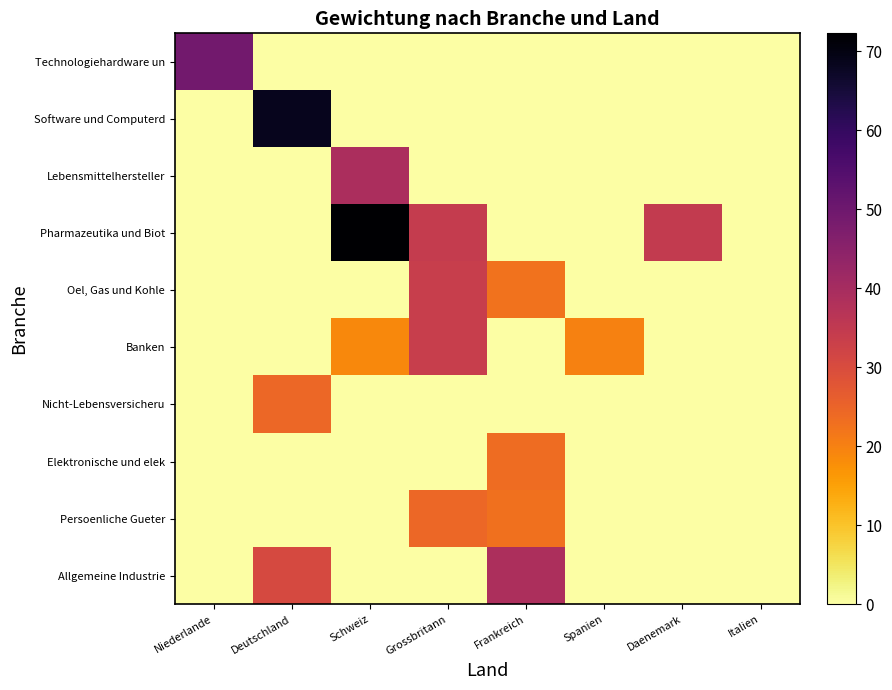

At which category is the sum across all series the highest?

Schweiz